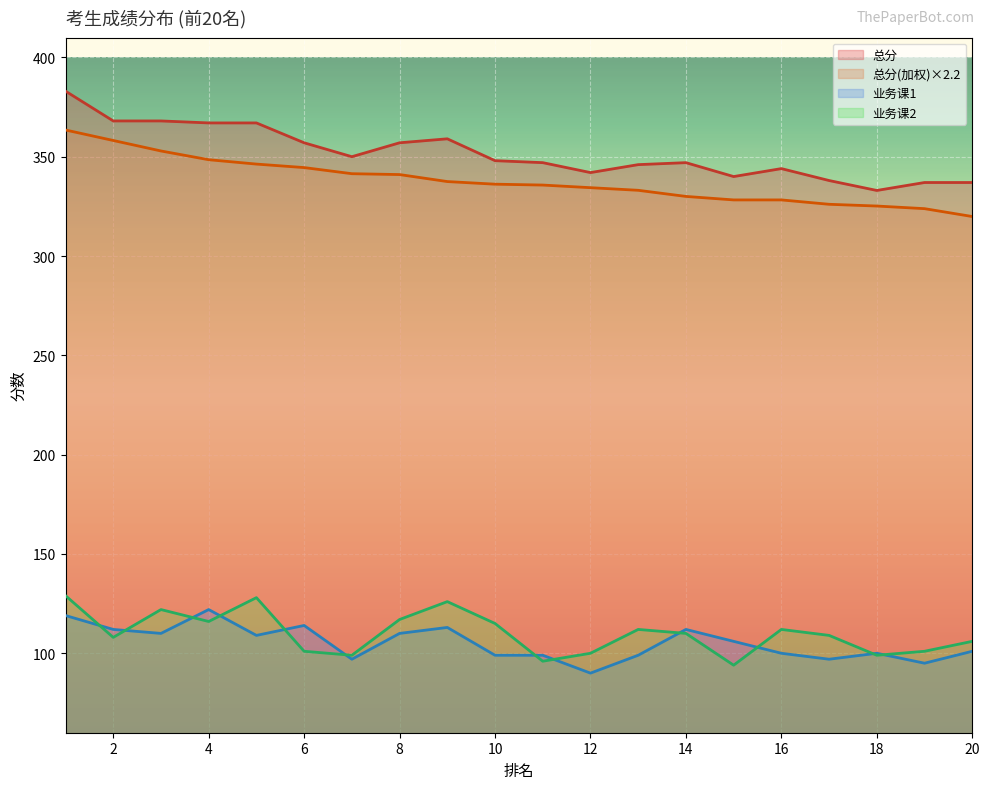

What is the spread (max minus min) of values at 18?

234.0